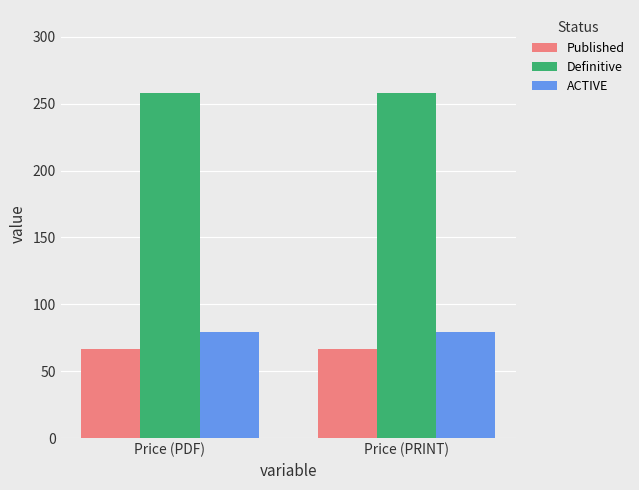

What is the label of the 2nd bar from the left?

Price (PRINT)